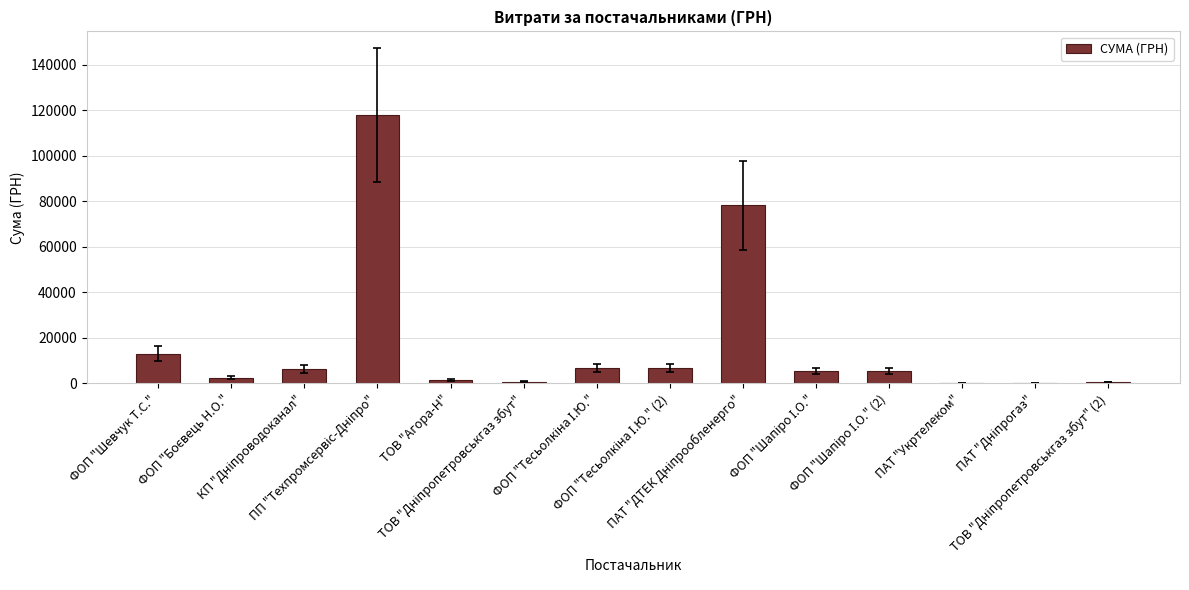

What is the sum of all values?

245455.6